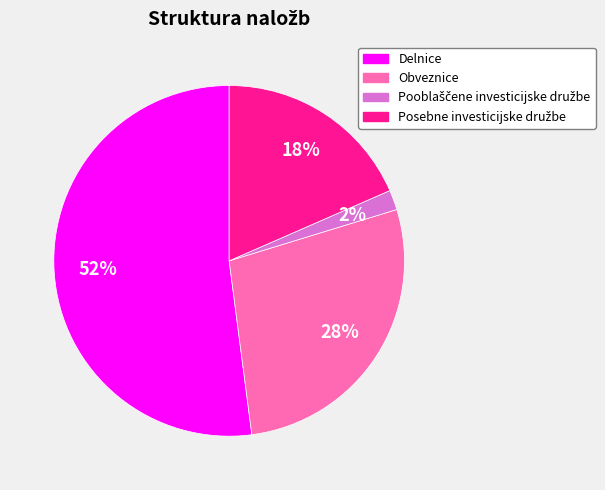

Is it true that Obveznice is 28% of the pie?

True